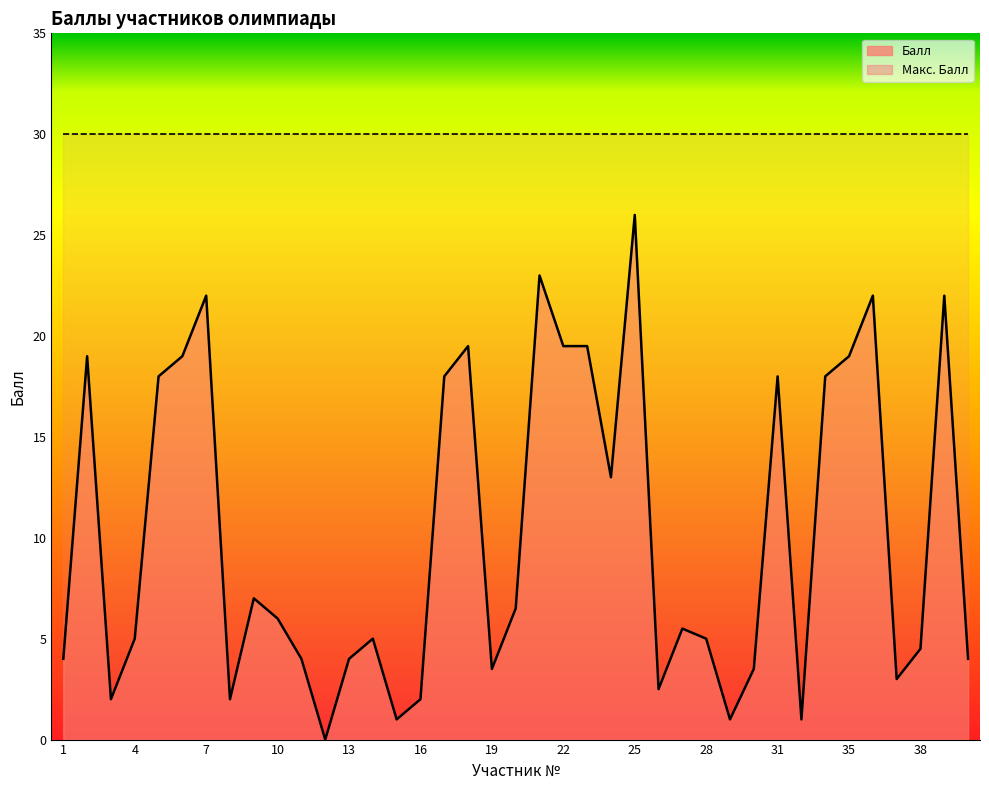

Where is the first local minimum?

3